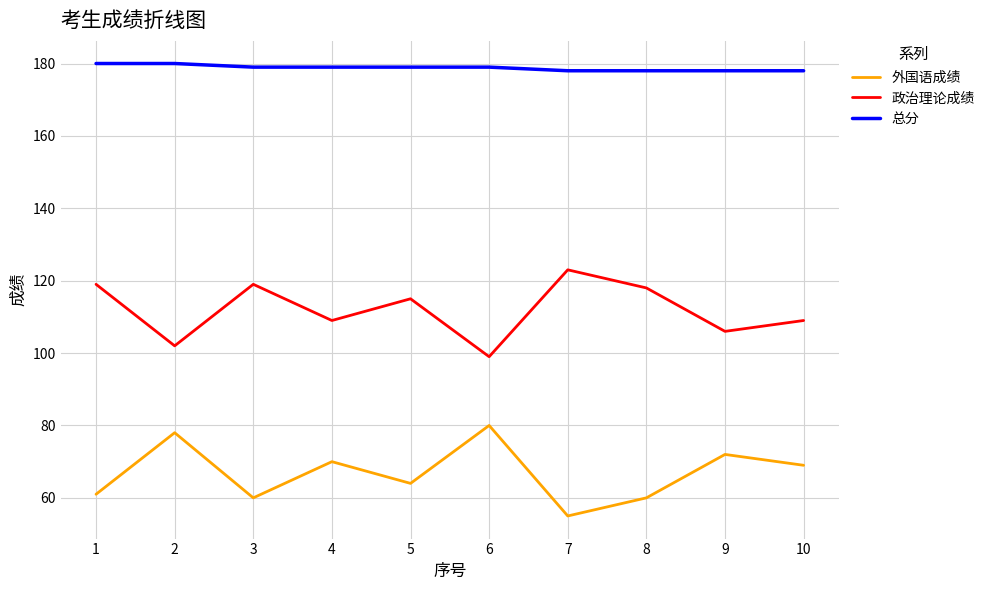

Where is the first local maximum for 政治理论成绩?

3